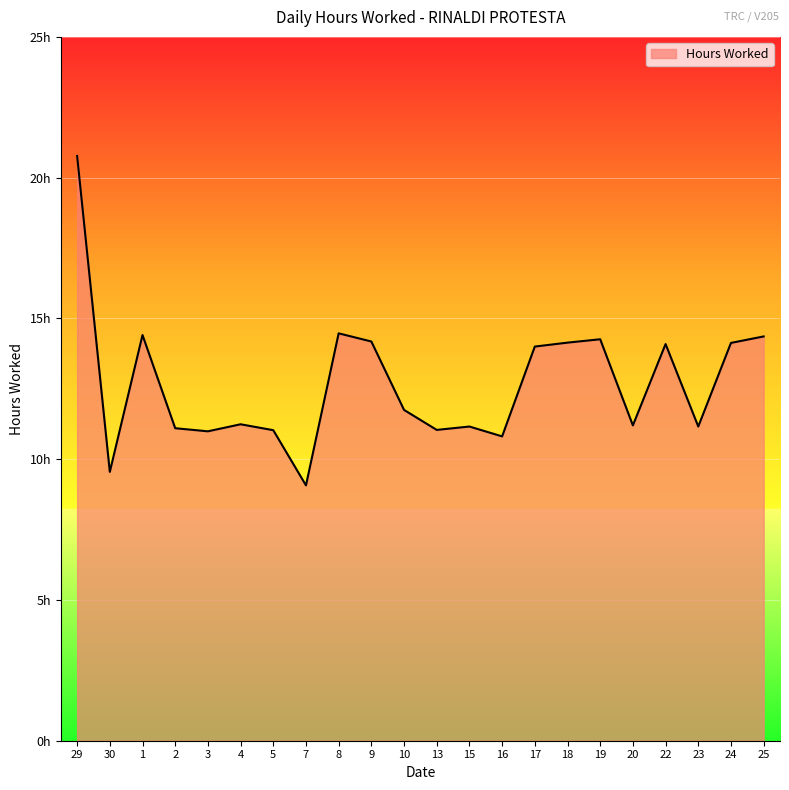

Which label corresponds to the smallest value in the chart?

7